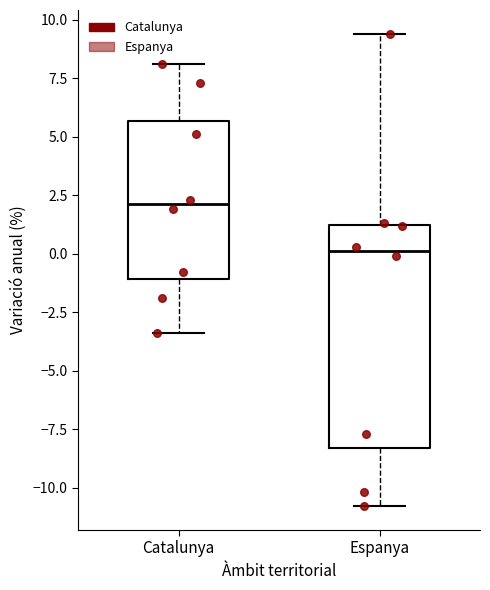

Reading left to right, read every box against the y-axis: the position of its median line, the range the box covers, and the ends of its whiskers. The values are not printed on the chart, so give them approximately, as read against the axis.

Catalunya: median 2.0, box -1.0 to 5.5, whiskers -3.5 to 8.0
Espanya: median 0.0, box -8.5 to 1.0, whiskers -11.0 to 9.5